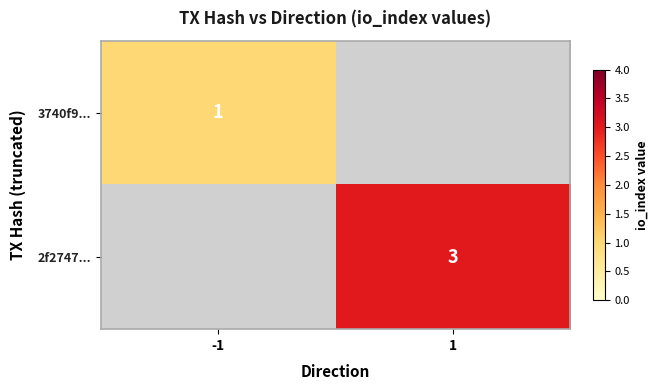

Is it true that 2f2747... equals 3 at 1?

True